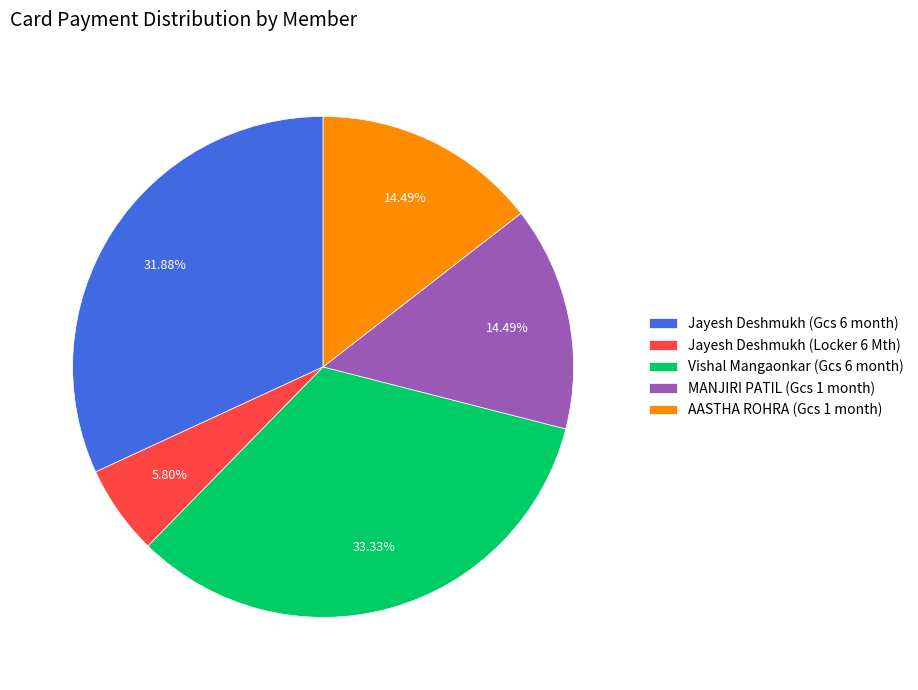

Does any single category account for the majority?

No